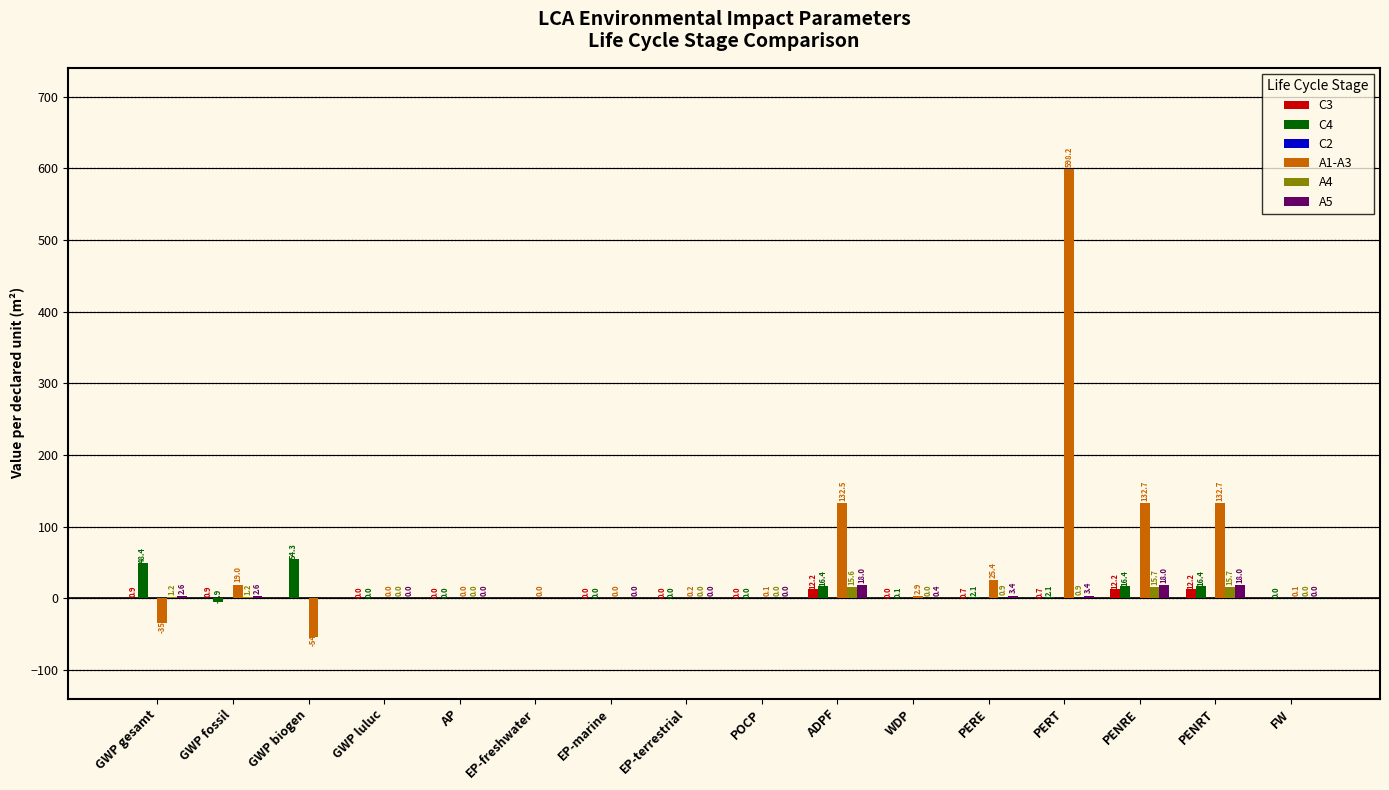

What is the highest value of the A4 series?

15.7